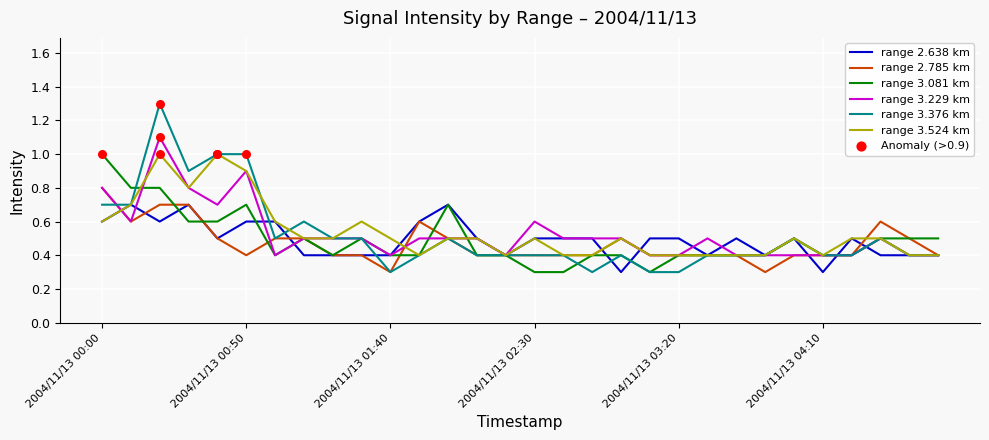

Which series has the widest spread of values?

range 3.376 km